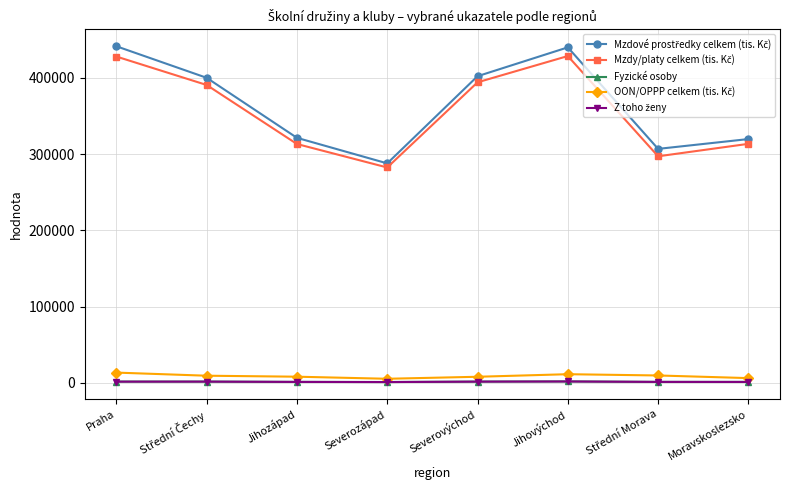

At how many categories does at least one series exceed 336753?

4